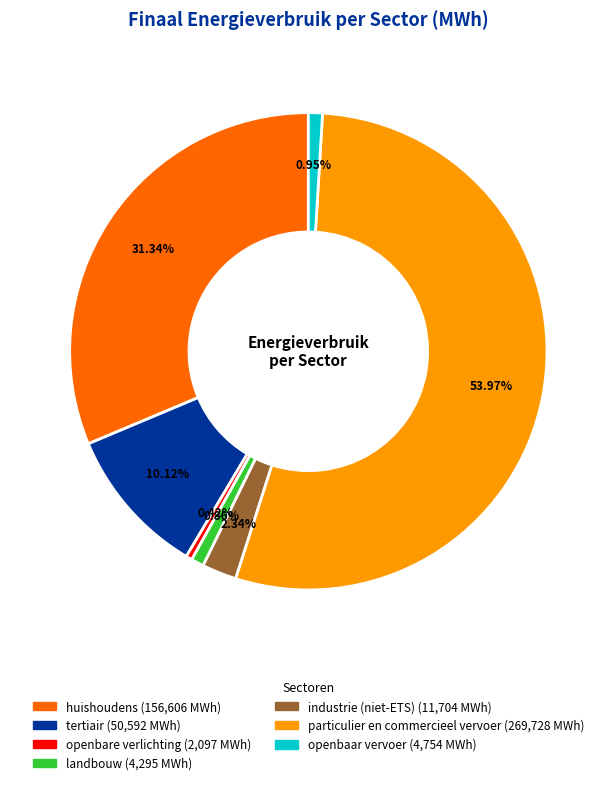

Does any single category account for the majority?

Yes